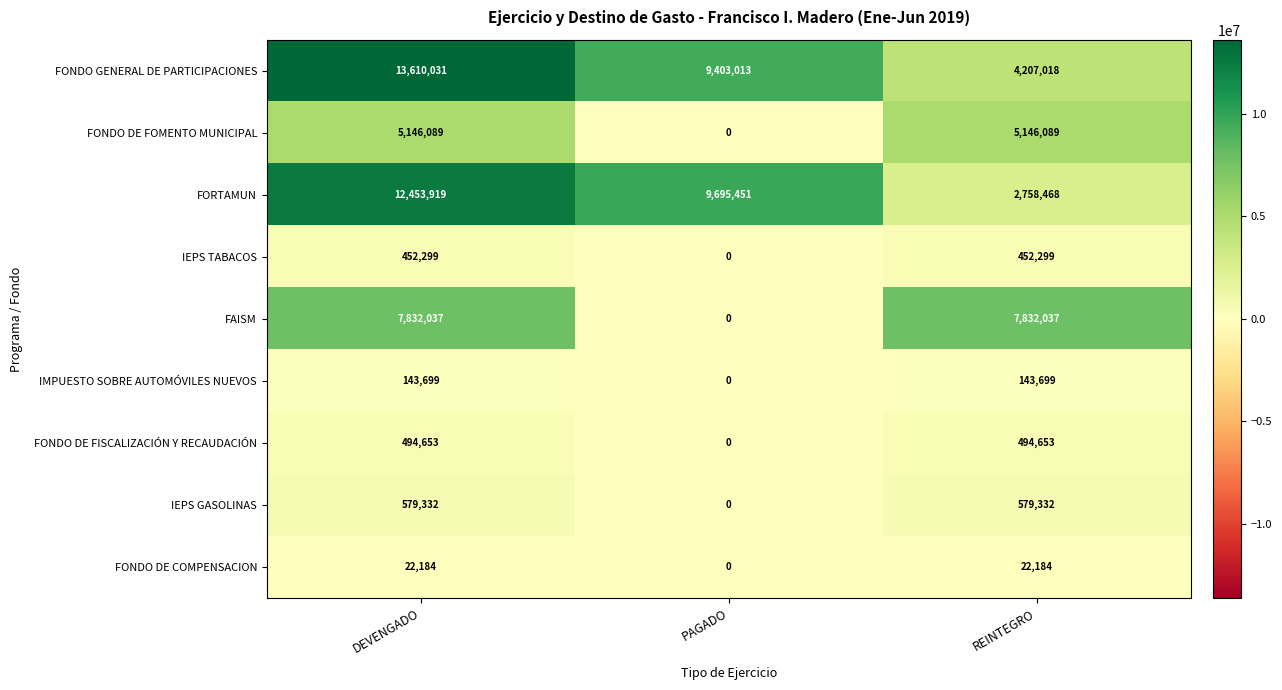

At which category does the chart reach its peak across all series?

DEVENGADO